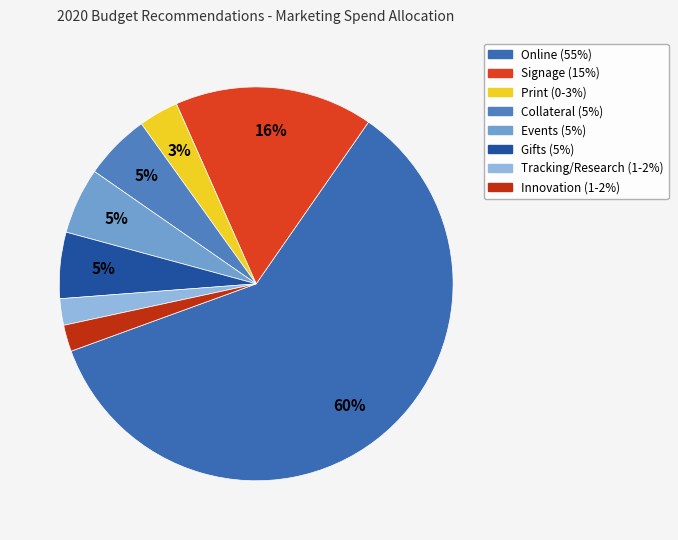

The Tracking/Research (1-2%) slice represents 13% of the pie. True or false?

False